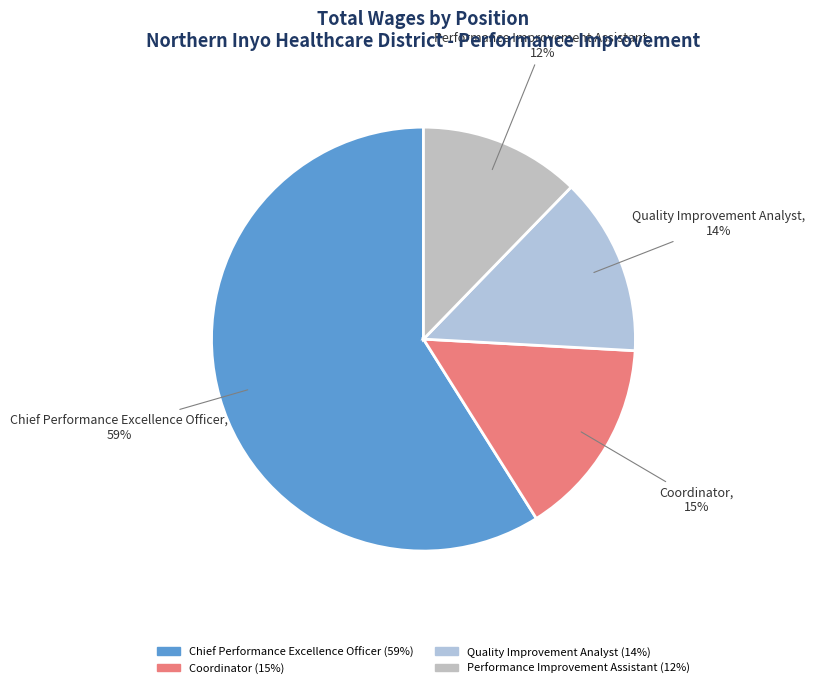

Which has a higher value, Chief Performance Excellence Officer or Quality Improvement Analyst?

Chief Performance Excellence Officer